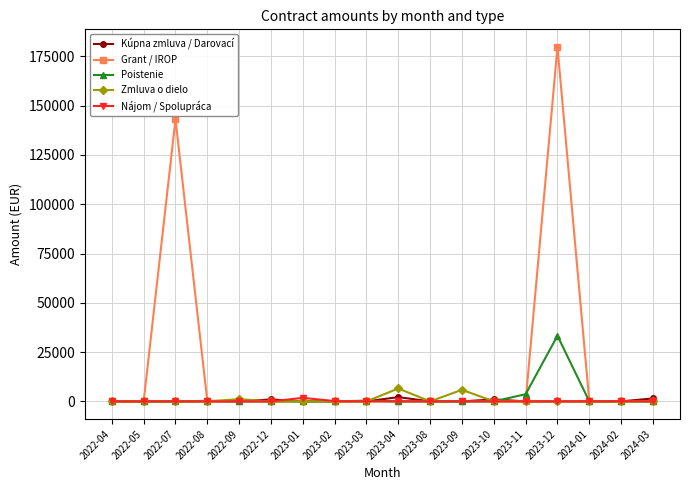

What are all the series names shown in the legend?

Kúpna zmluva / Darovací, Grant / IROP, Poistenie, Zmluva o dielo, Nájom / Spolupráca